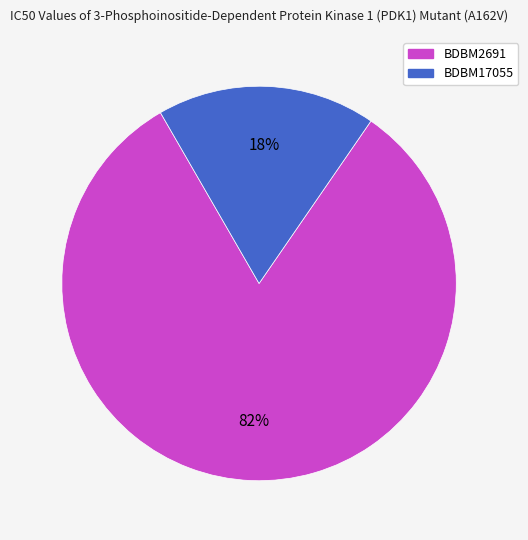

Do BDBM17055 and BDBM2691 together represent more than half of the pie?

Yes